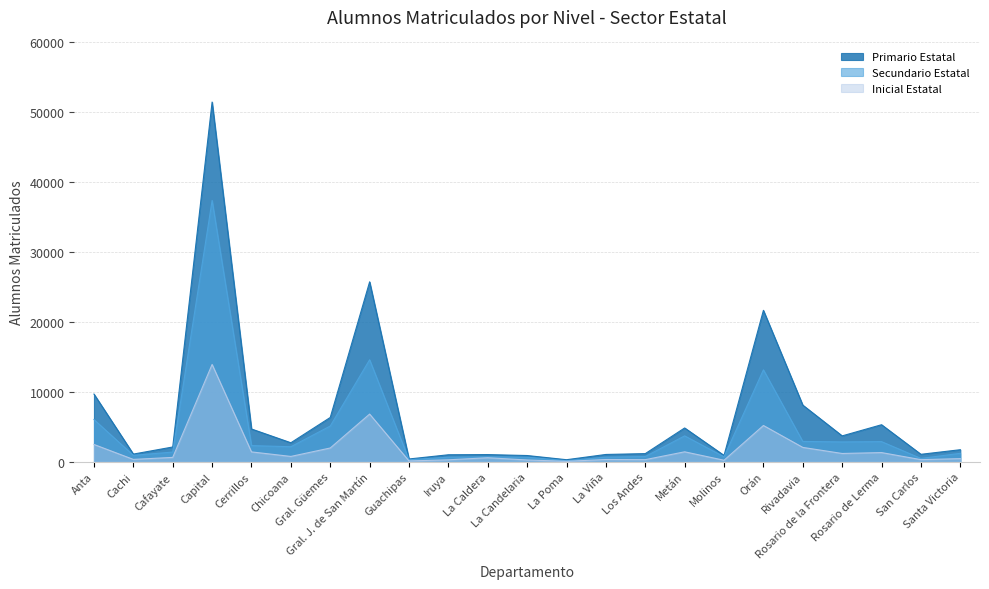

True or false: Primario Estatal and Inicial Estatal intersect in this chart.

False